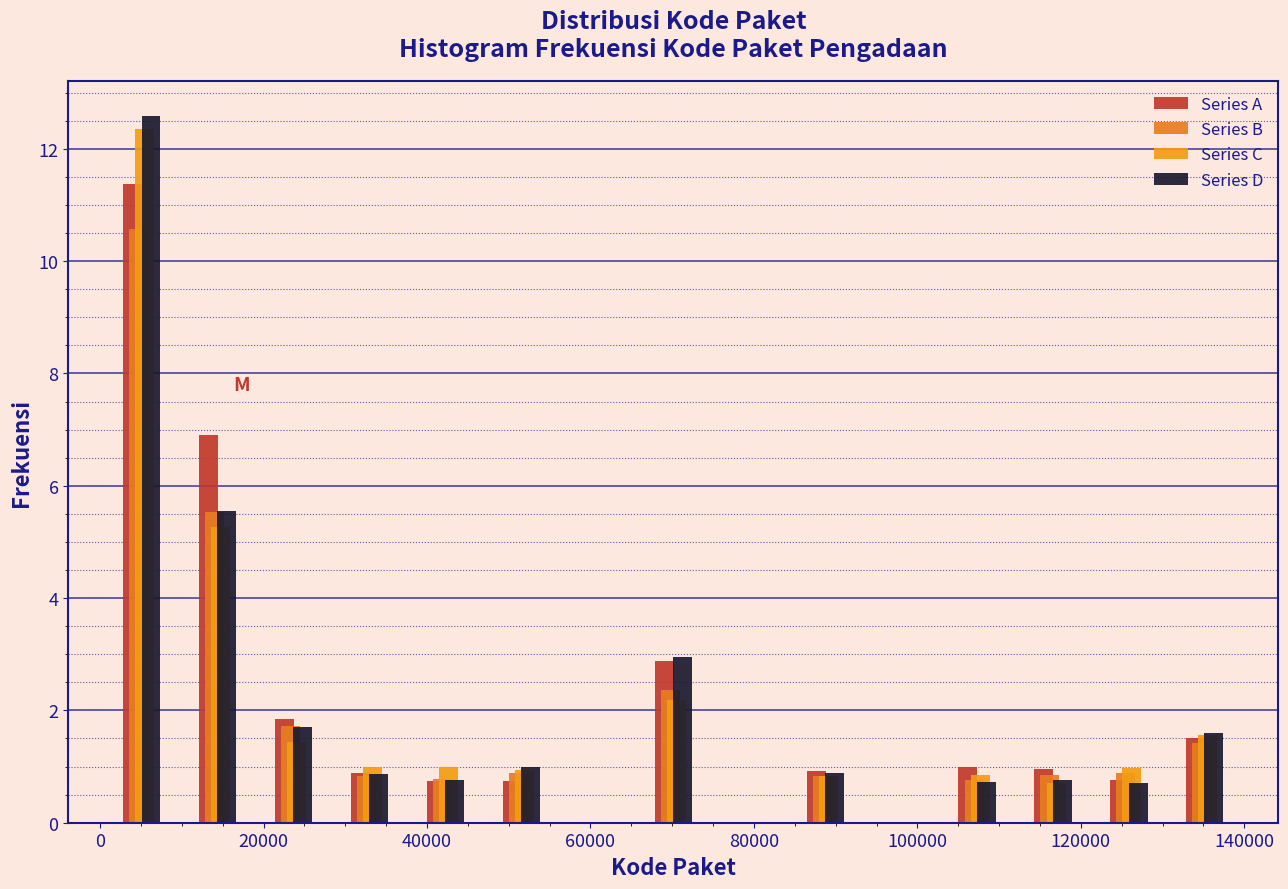

In the Series A series, which range on the x-axis has the tallest bar?

0 to 10000